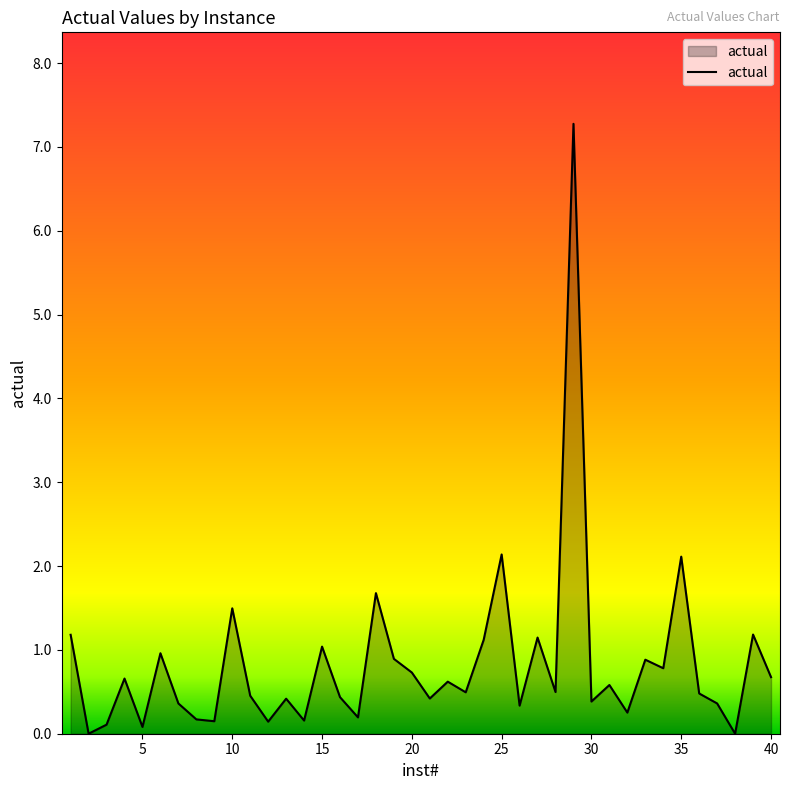

What is the maximum value shown in the chart?

7.3